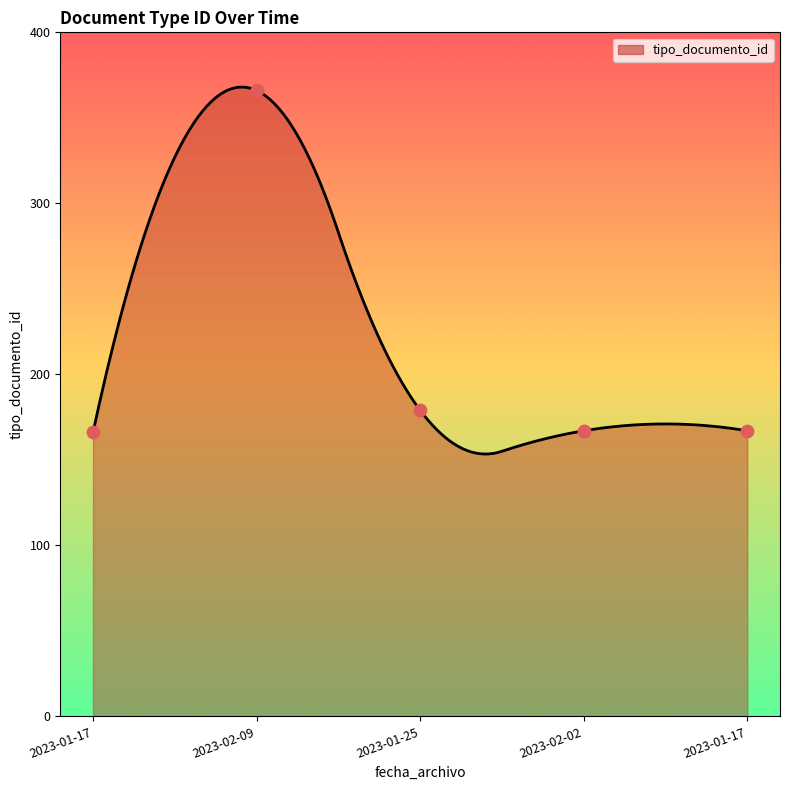

What is the ratio of the value at 2023-01-17 to the value at 2023-02-02?

1.0